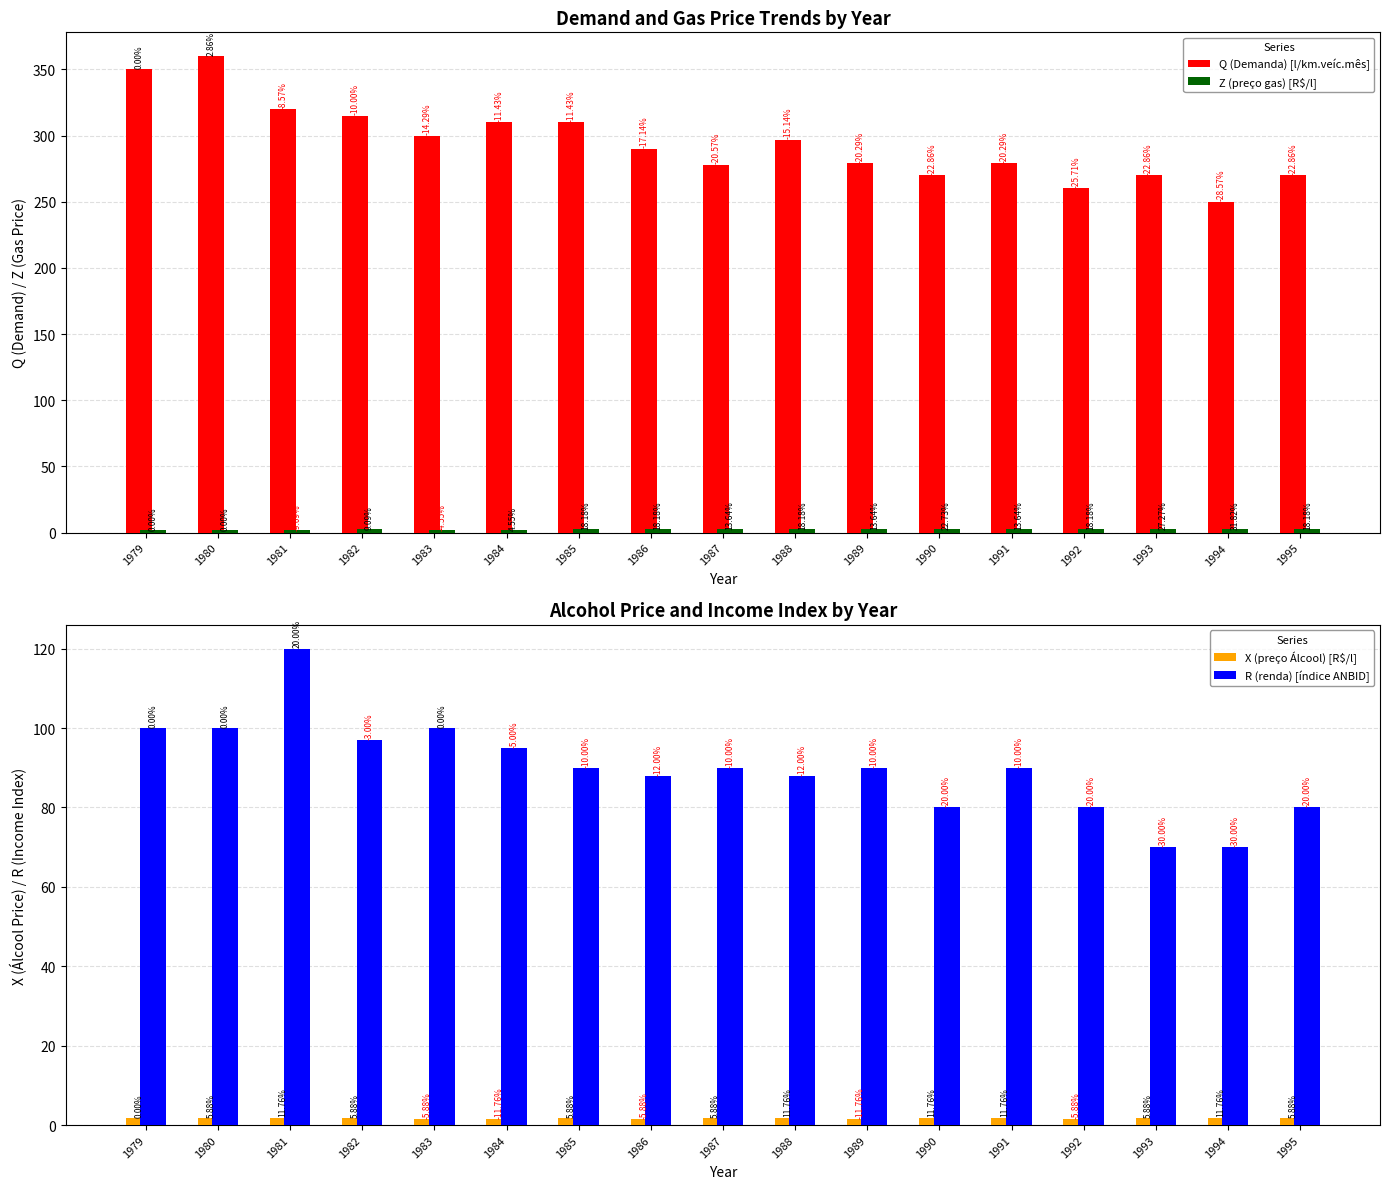

Where is R (renda) [índice ANBID] nearest to the value 95?

1984